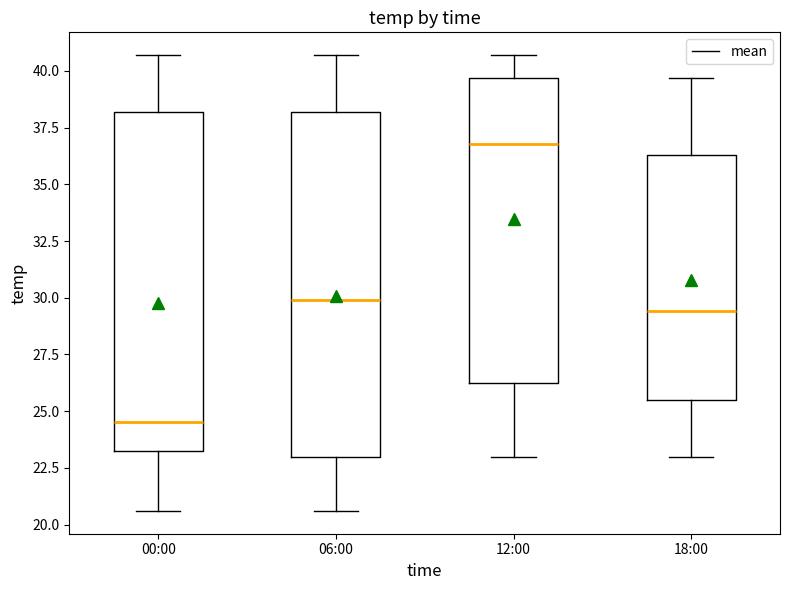

Which box's median line is the highest?

12:00